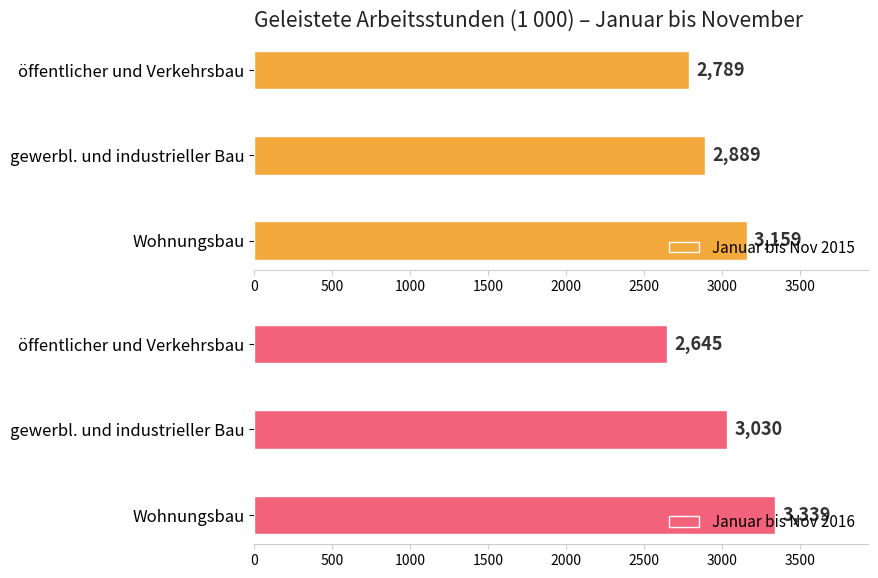

True or false: Januar bis Nov 2016 has a value of 3339 at Wohnungsbau.

True